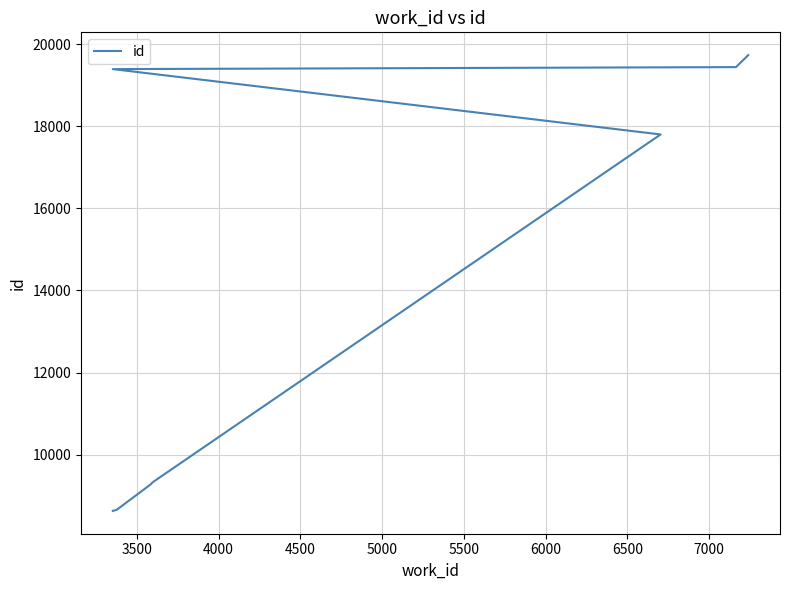

What is the value of the 6th point from the left?

9350